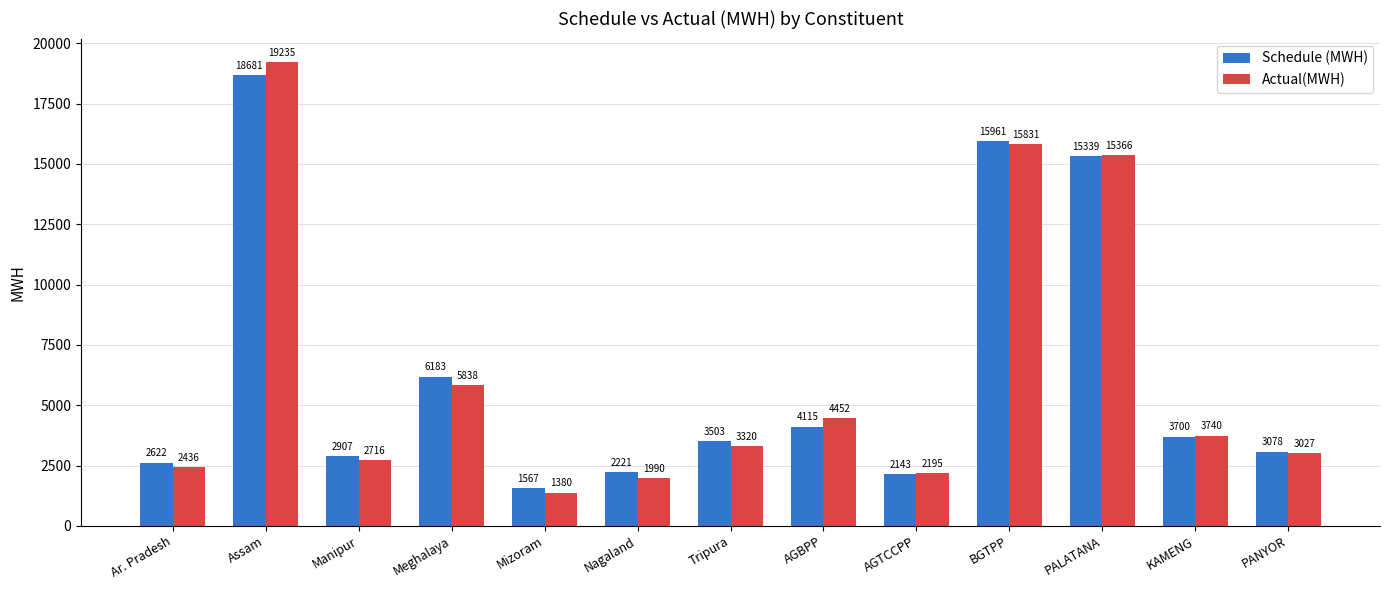

Is the value of Actual(MWH) at PALATANA greater than the value of Schedule (MWH) at Tripura?

Yes